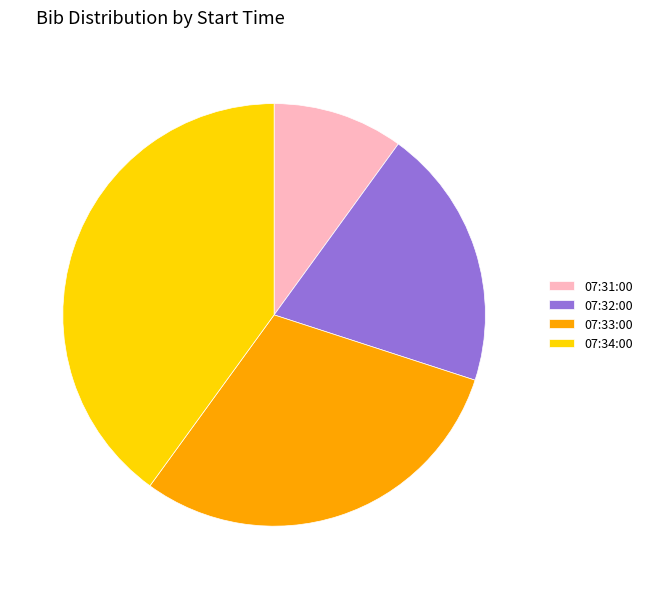

Which has a higher value, 07:34:00 or 07:31:00?

07:34:00